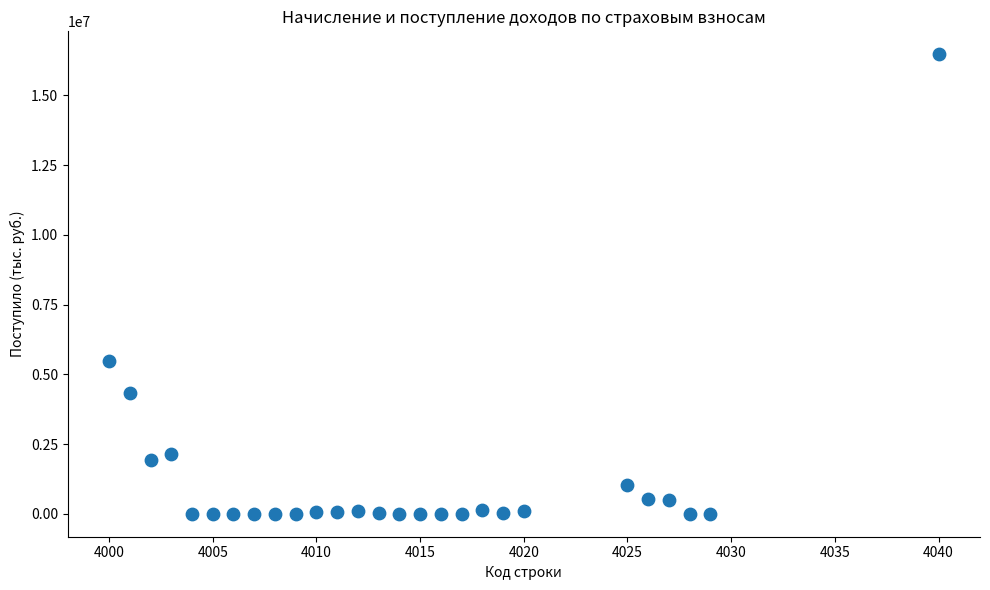

What Y value in the scatter plot is closest to 8235399?

5490265